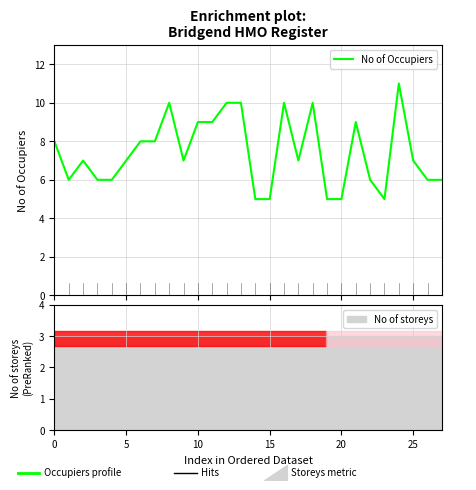

What is the highest value of the No of Occupiers series?

11